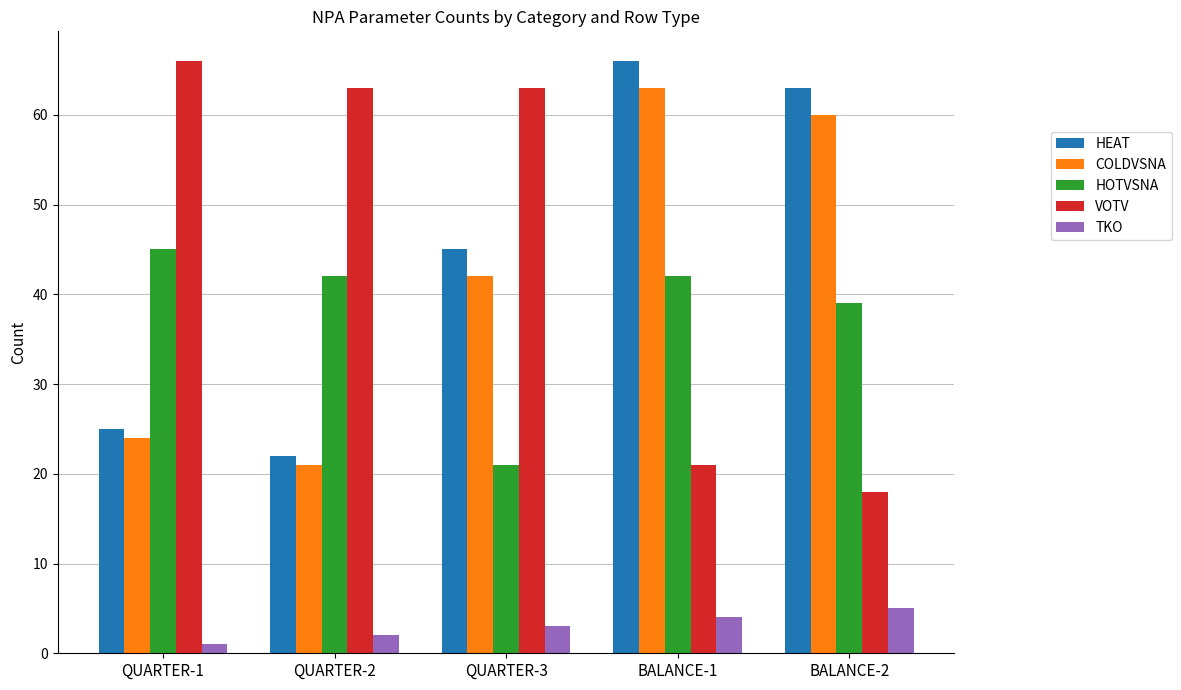

What is the approximate value of COLDVSNA at BALANCE-2, to the nearest 5?

60